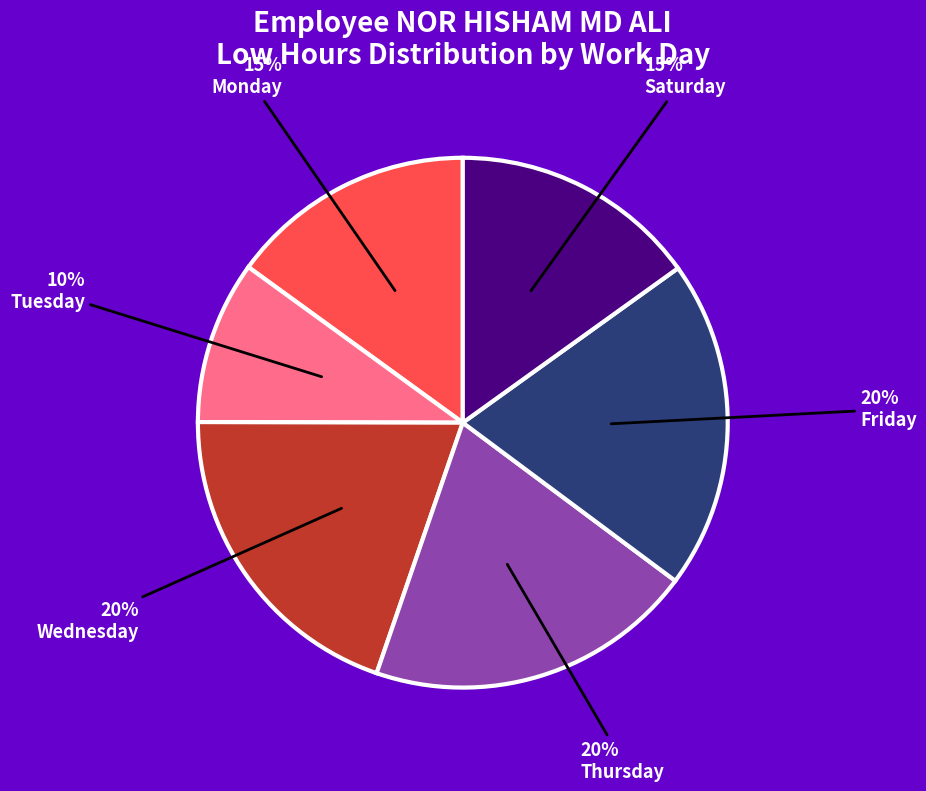

To the nearest percent, what is the combined percentage of Monday and Thursday?

35%